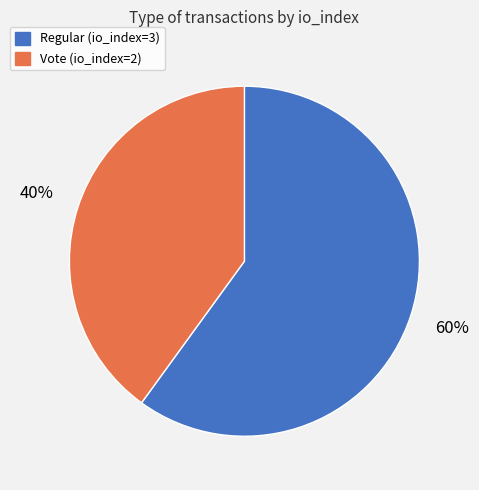

The Regular (io_index=3) slice represents 48% of the pie. True or false?

False